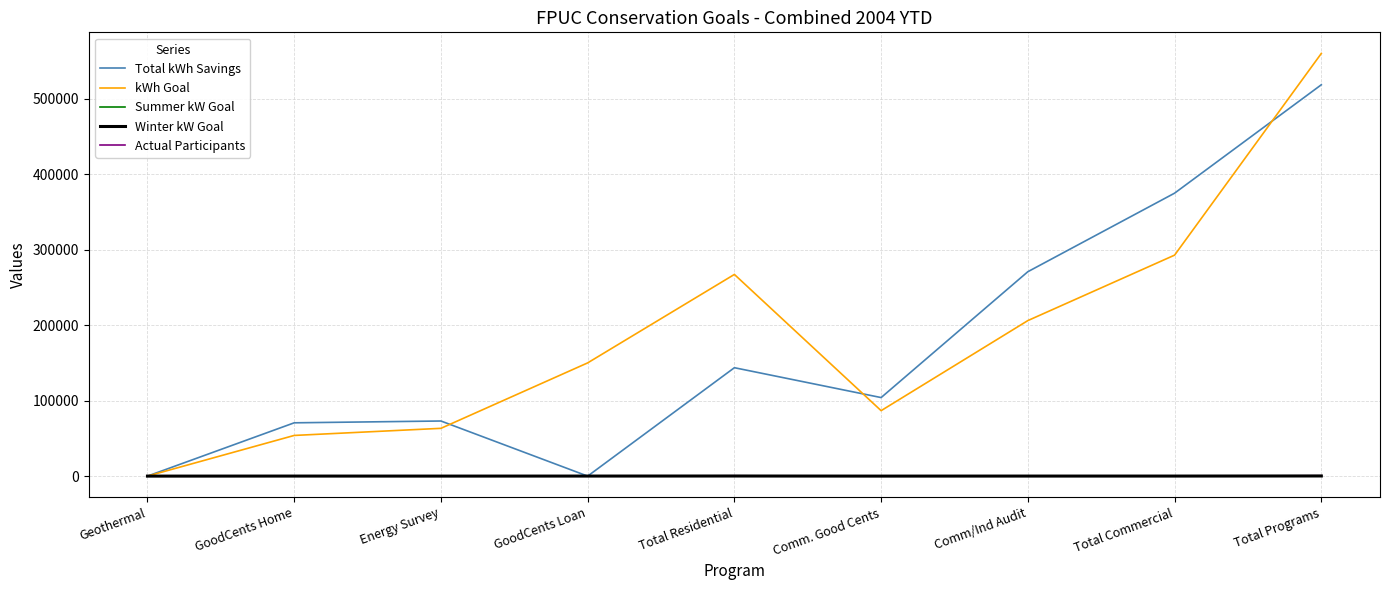

Does the chart have visible grid lines?

Yes